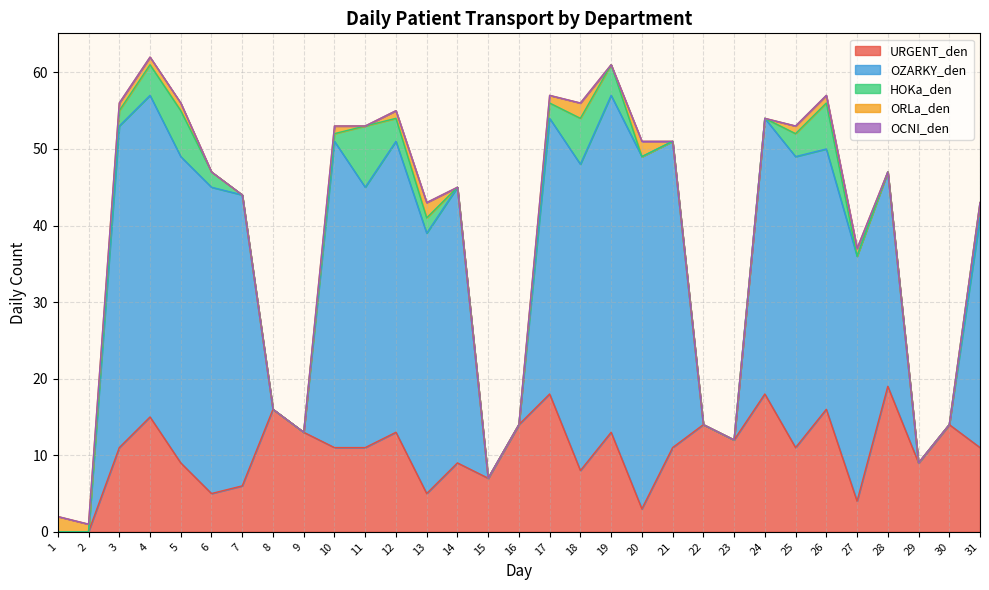

How many interior local valleys does the OZARKY_den series have?

2